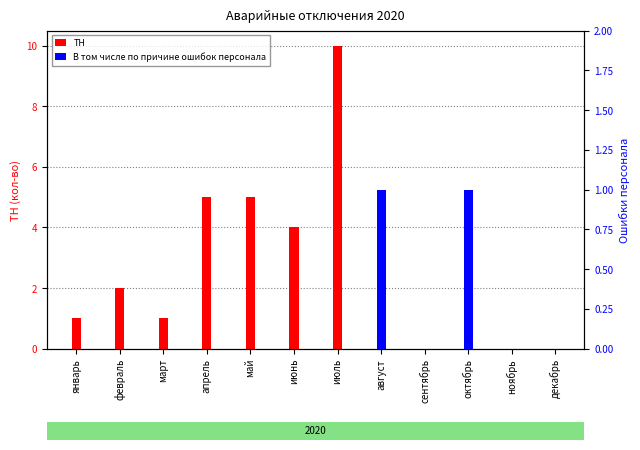

What position from the left is апрель?

4